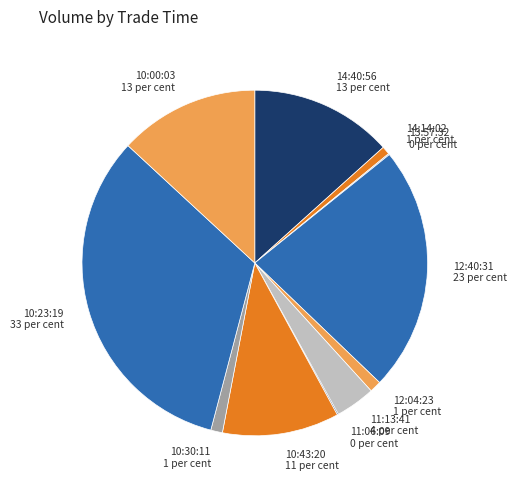

Is there a majority slice in this chart?

No